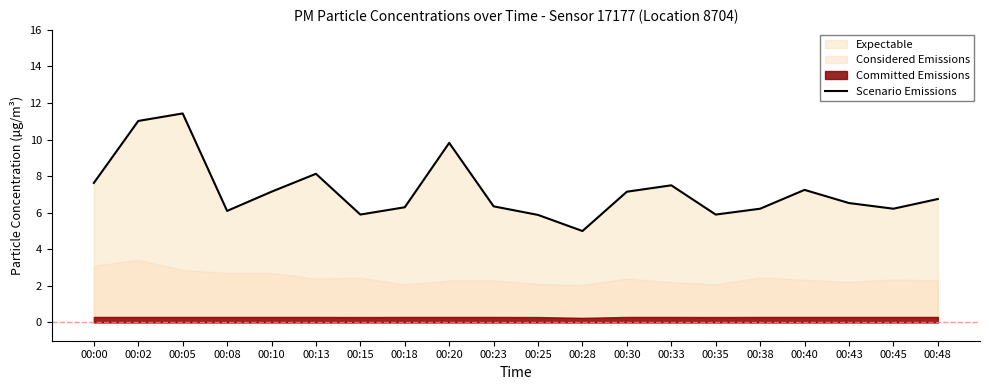

Where is the first local maximum?

00:05